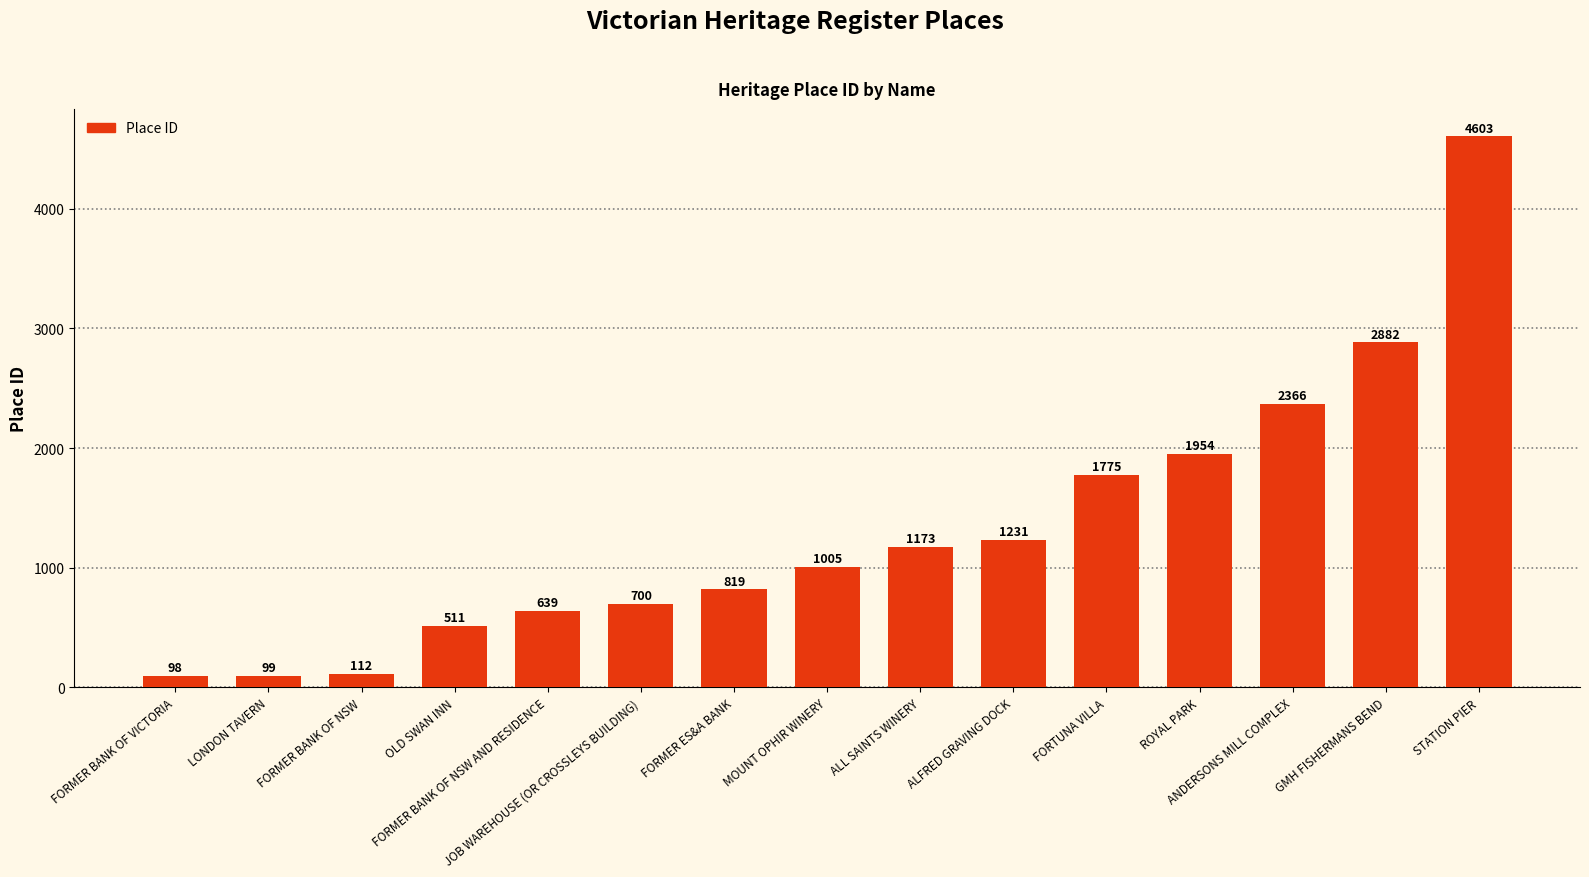

What is the value of the 3rd bar from the left?

112